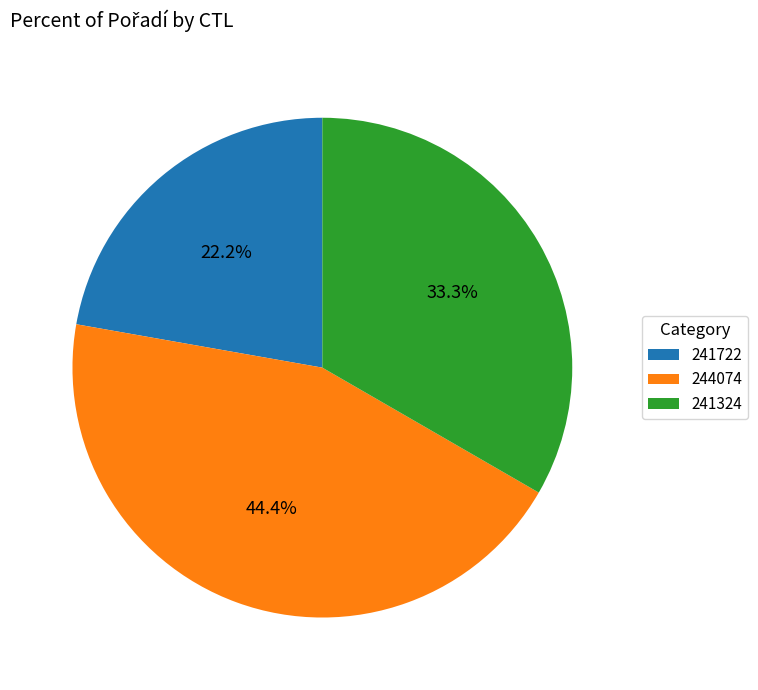

Approximately how many times larger is the value at 241324 compared to 241722?

1.5